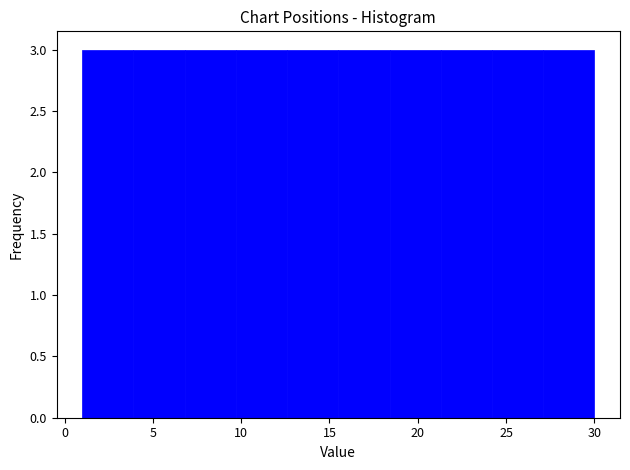

Reading left to right, transcribe this chart: for each bar, give the range it covers on the x-axis and its height. Neither the bar edges nor the heights are printed on the chart, so give them approximately, as read against the axes.

1.0 to 3.9: 3
3.9 to 6.8: 3
6.8 to 9.7: 3
9.7 to 12.6: 3
12.6 to 15.5: 3
15.5 to 18.4: 3
18.4 to 21.3: 3
21.3 to 24.2: 3
24.2 to 27.1: 3
27.1 to 30.0: 3